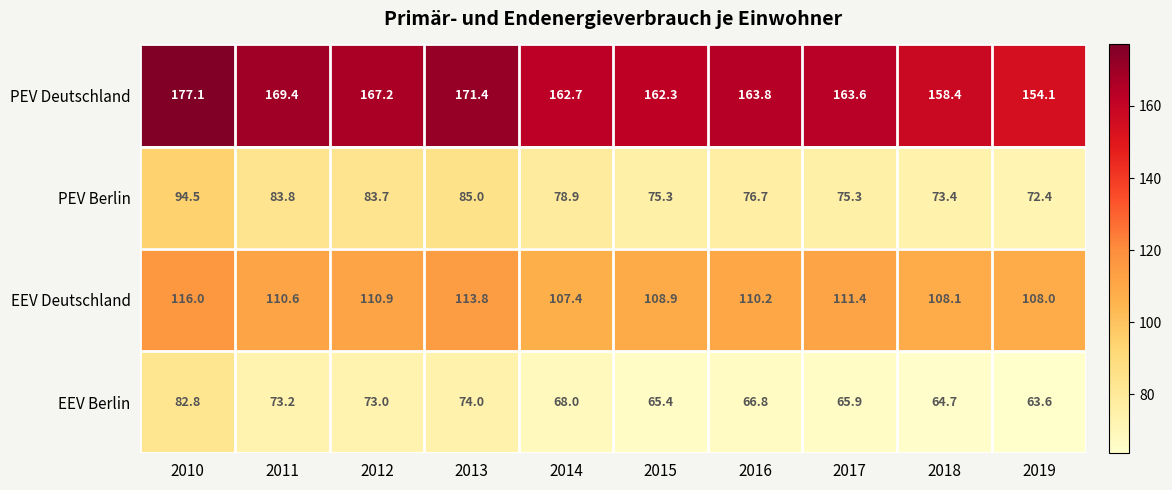

The EEV Deutschland series shows 108.1 at 2018. True or false?

True